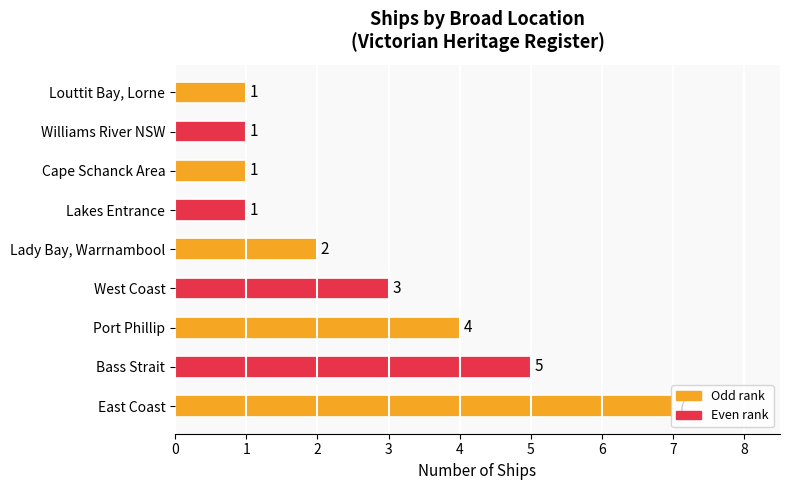

How many values are between 1 and 4?

7